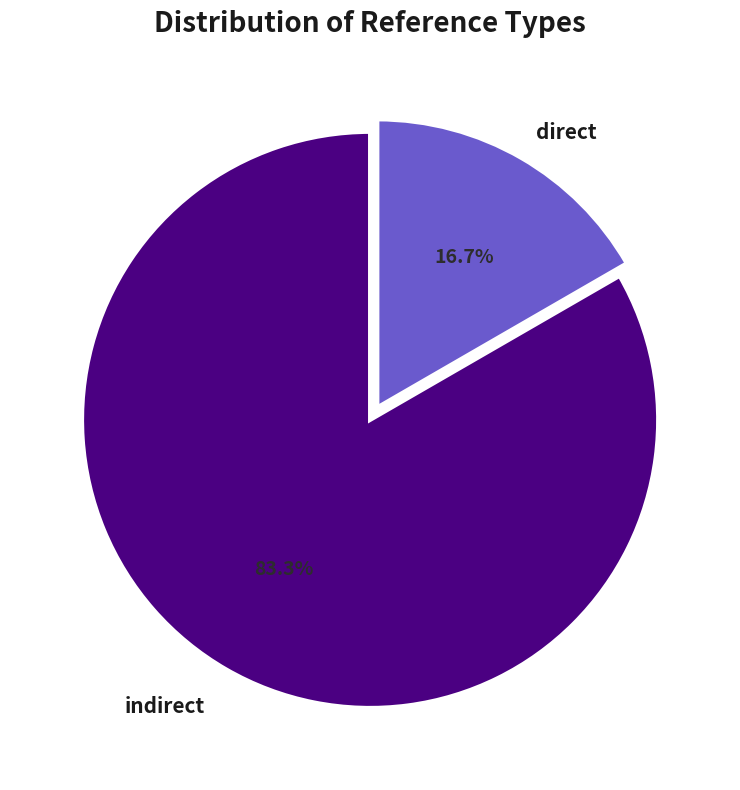

Is there a majority slice in this chart?

Yes